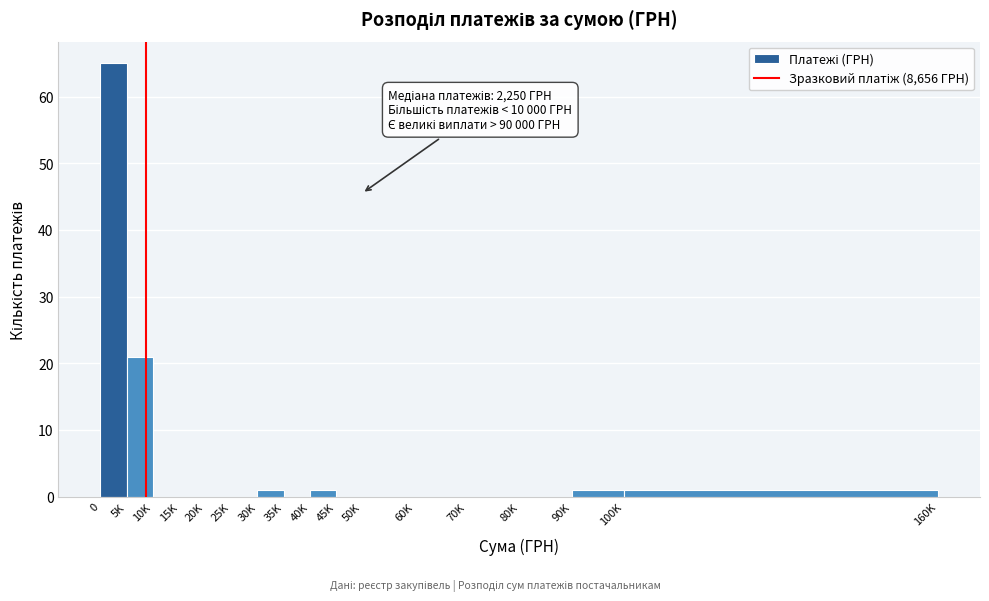

Reading left to right, transcribe all the data shown in this chart.

0=65	5K=21	10K=0	15K=0	20K=0	25K=0	30K=1	35K=0	40K=1	45K=0	50K=0	60K=0	70K=0	80K=0	90K=1	100K=1